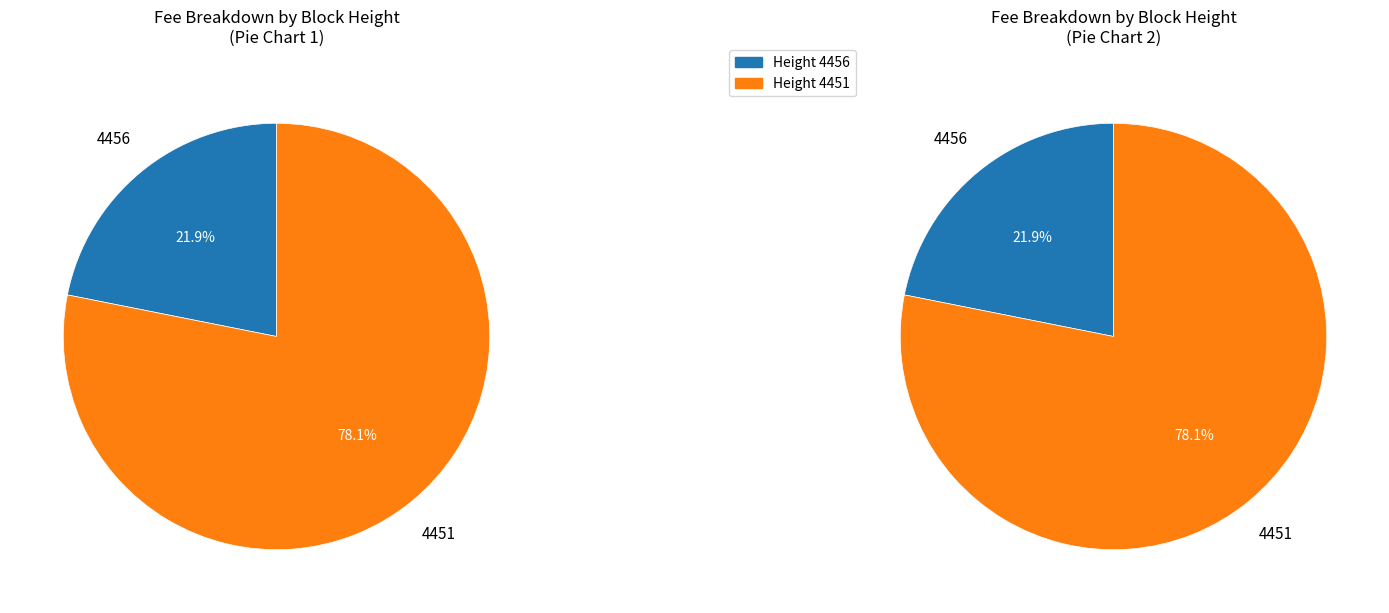

To the nearest percent, what is the difference between the largest and smallest slice percentages?

56%